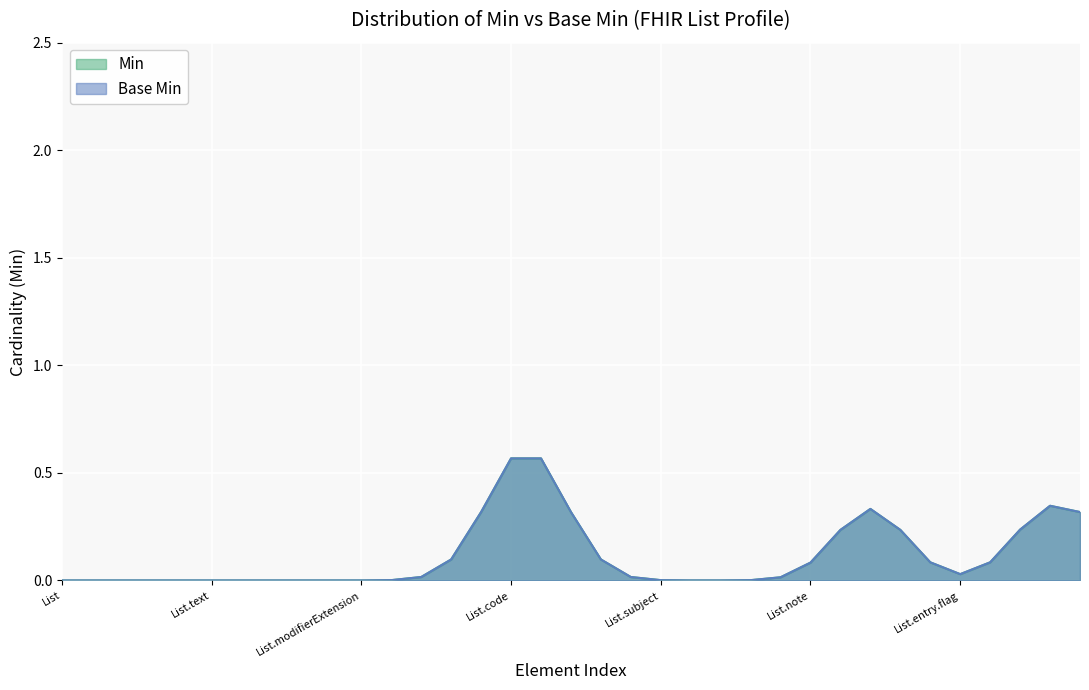

Is it true that Min equals 0 at List.subject?

False